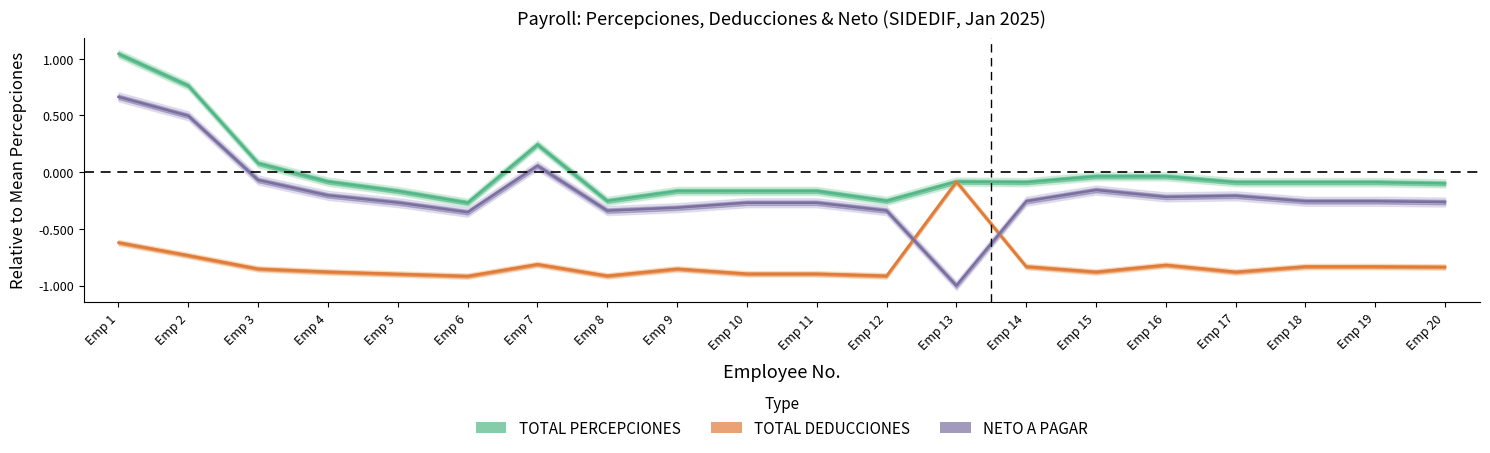

Rank the categories by NETO A PAGAR value from highest to lowest.

Emp 1, Emp 2, Emp 7, Emp 3, Emp 15, Emp 4, Emp 17, Emp 16, Emp 14, Emp 18, Emp 19, Emp 20, Emp 5, Emp 10, Emp 11, Emp 9, Emp 8, Emp 12, Emp 6, Emp 13